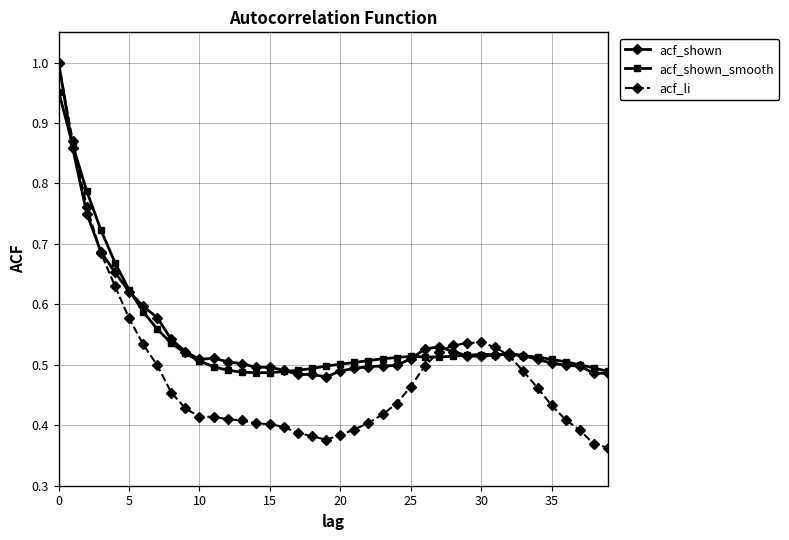

True or false: acf_shown_smooth has more than 0 points higher than both neighbors.

True